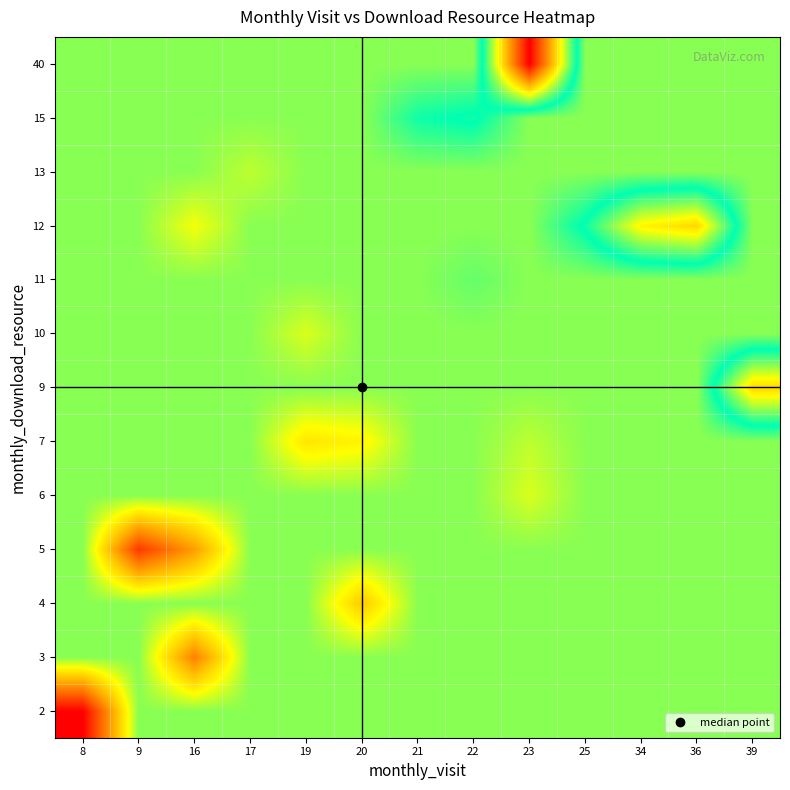

What is the spread (max minus min) of values at 19?

5.8